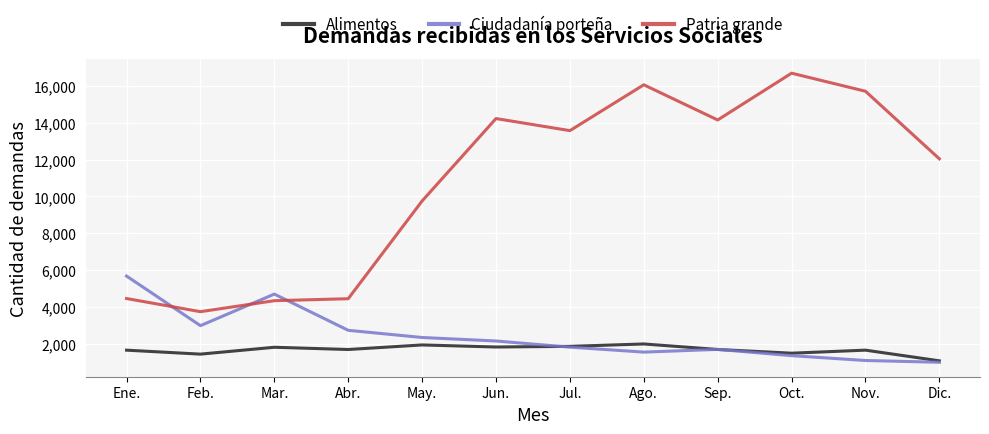

The Alimentos series shows 1090 at Dic.. True or false?

True